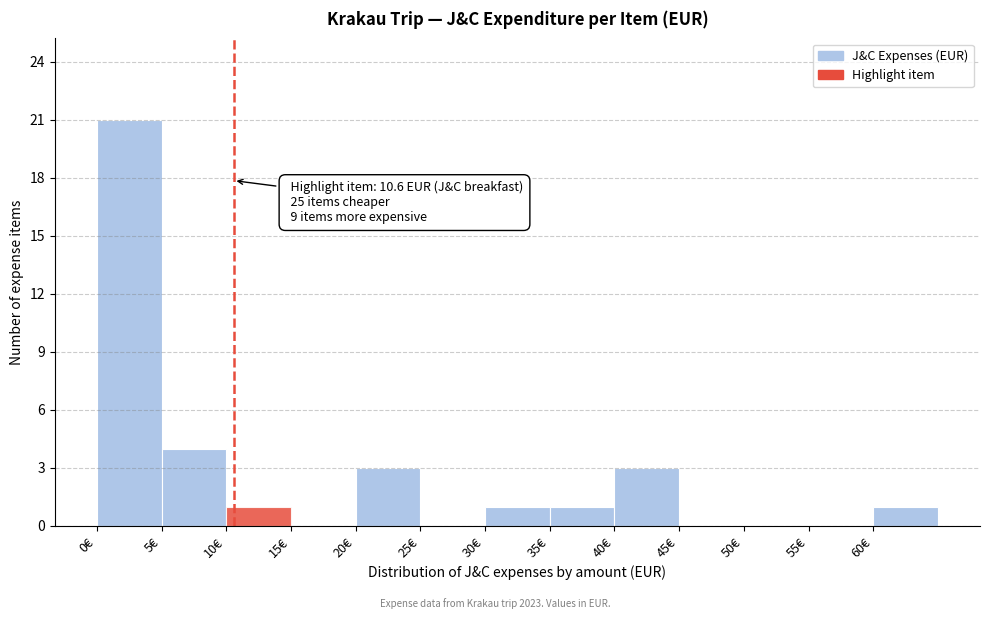

Which range on the x-axis has the tallest bar?

0 to 5